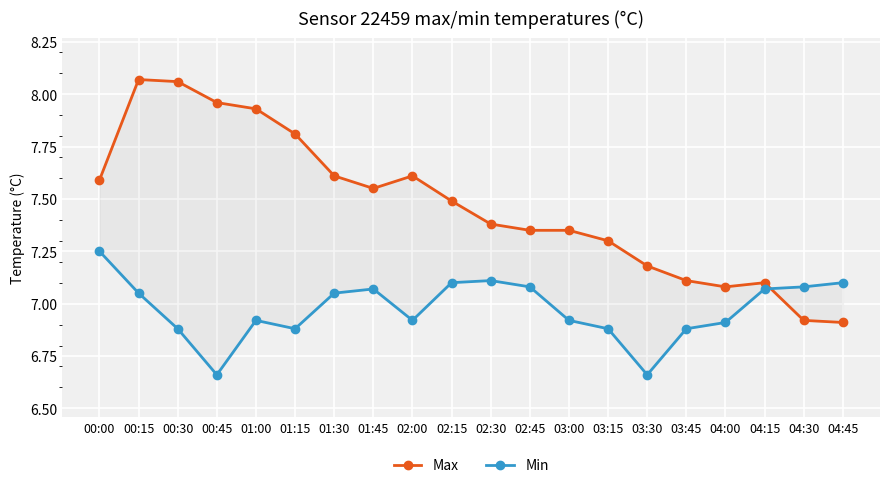

What is the greatest value displayed?

8.1